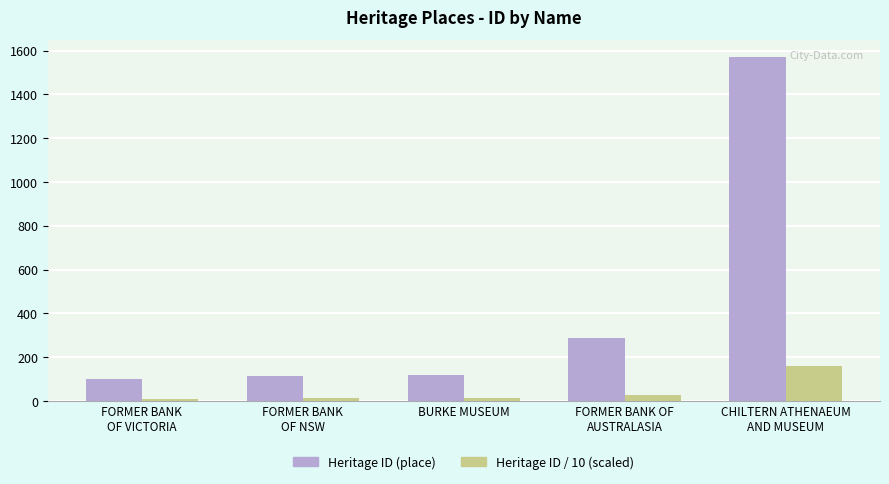

What is the minimum value for Heritage ID (place)?

98.0